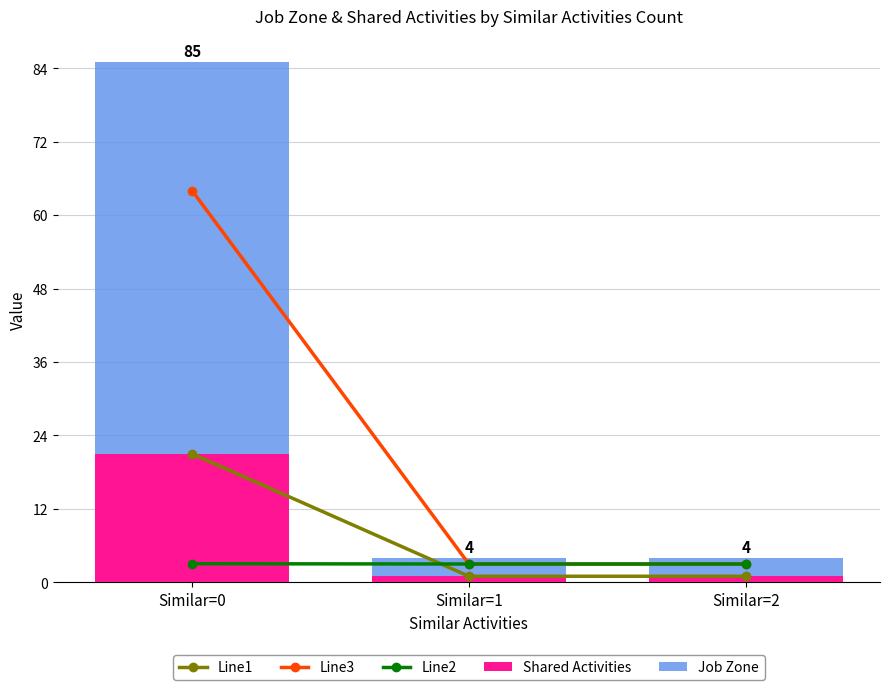

What is the smallest value displayed?

1.0